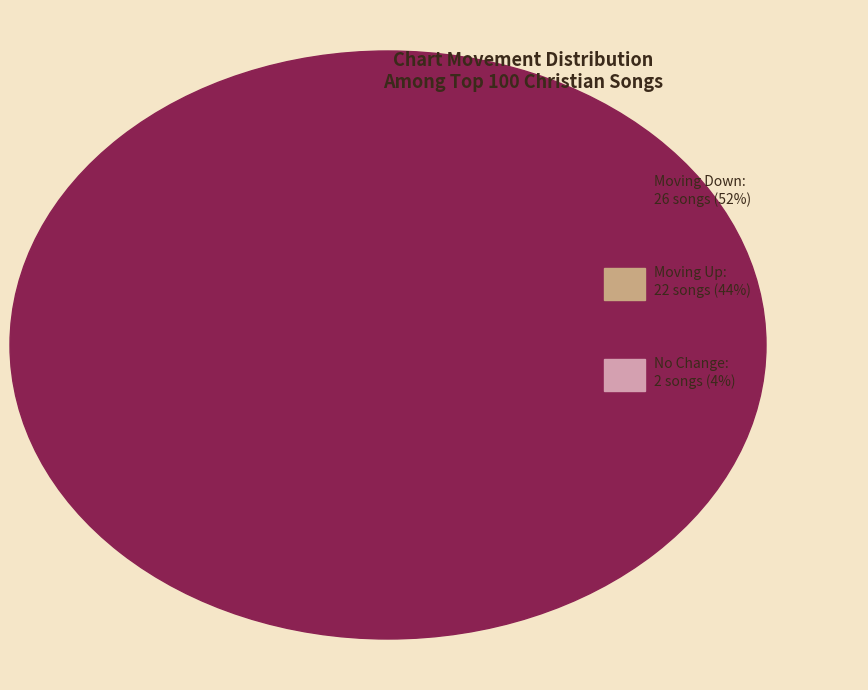

Which category accounts for the majority?

down